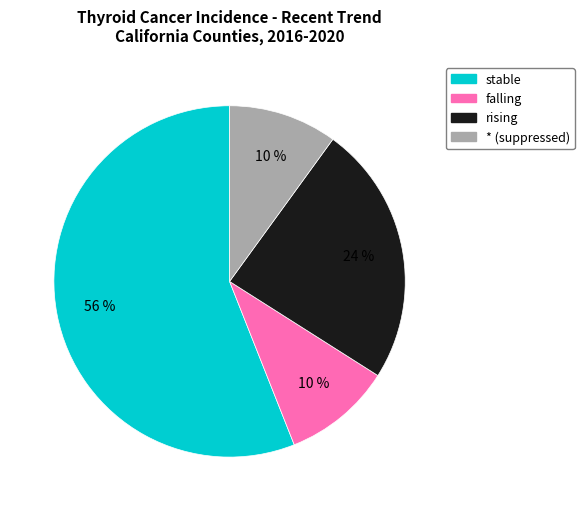

To the nearest percent, what is the difference between the largest and smallest slice percentages?

46%